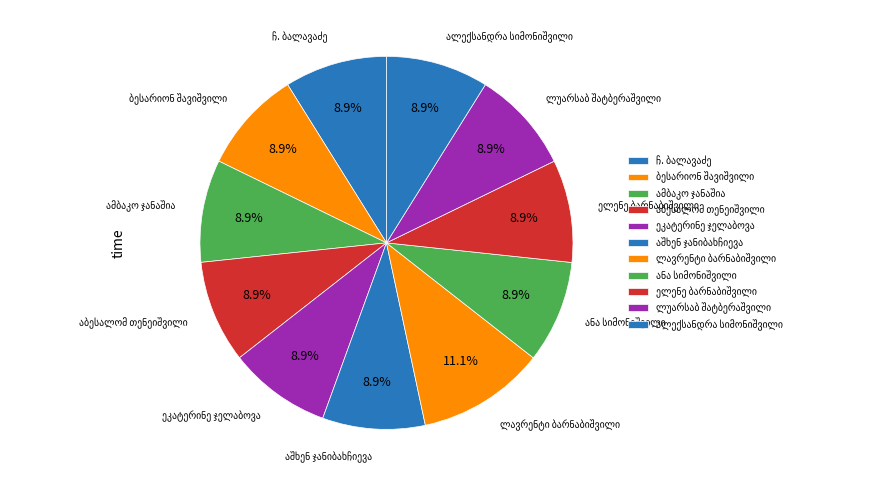

Is there a majority slice in this chart?

No